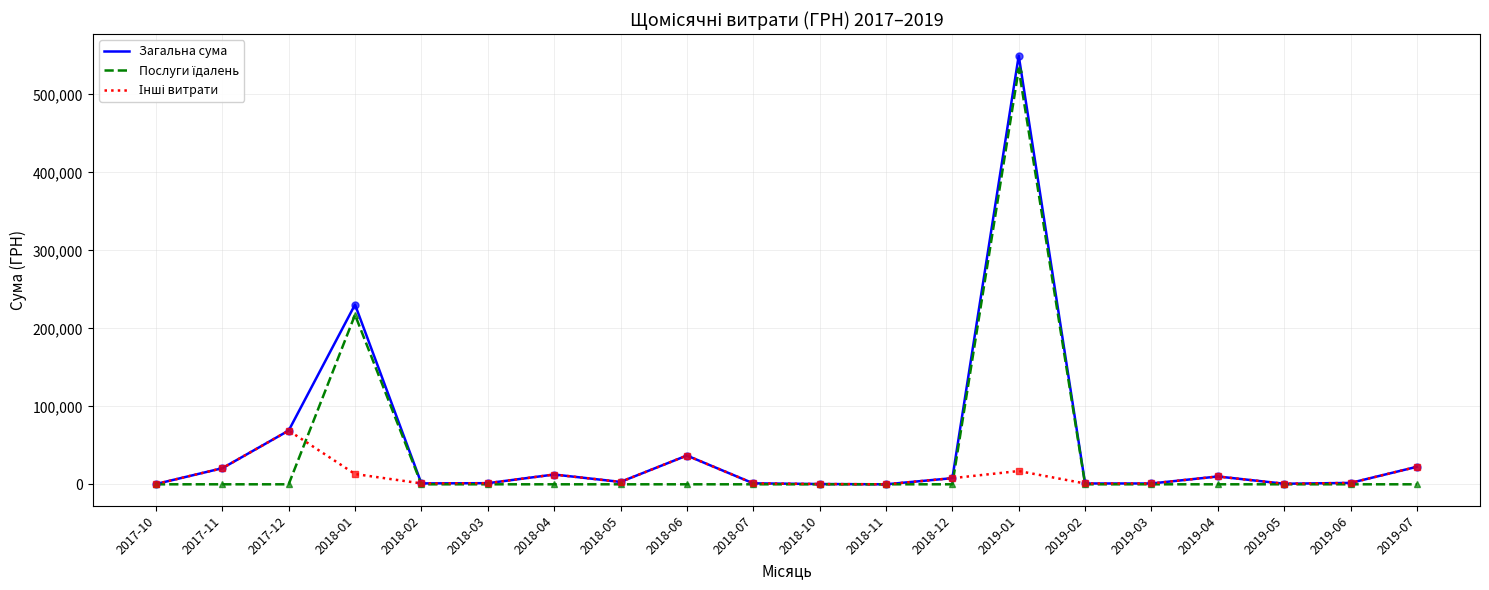

At which label is Загальна сума closest to 274897?

2018-01